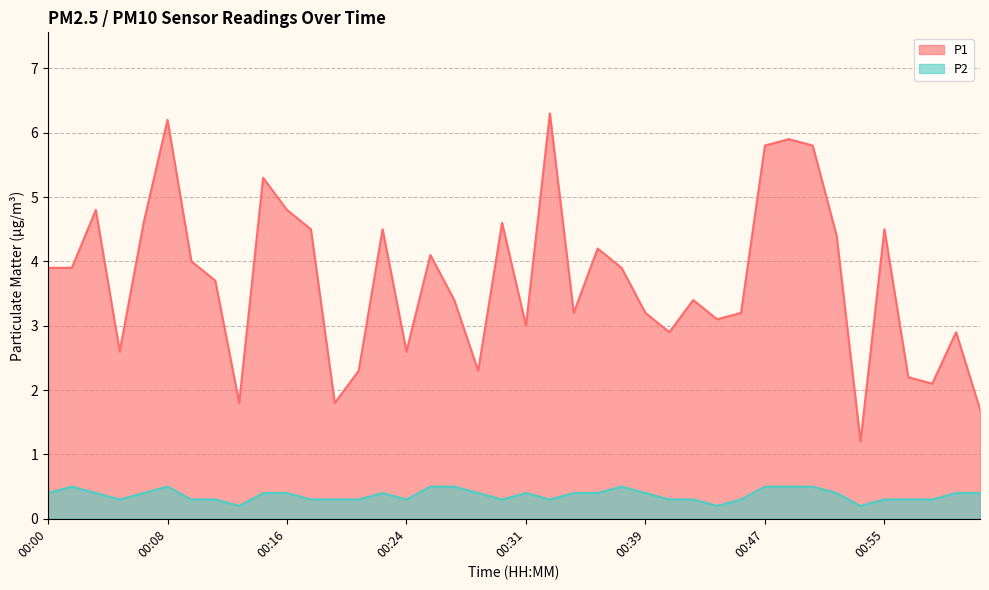

Rank the series at 00:33 from highest to lowest value.

P1, P2